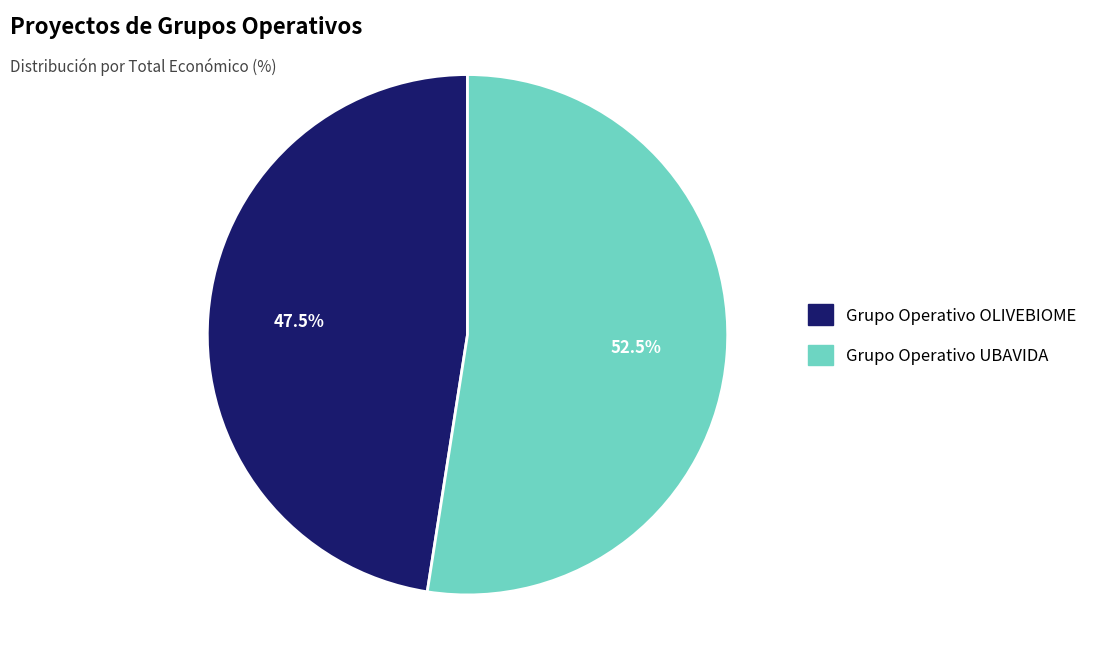

How many segments does this pie chart have?

2